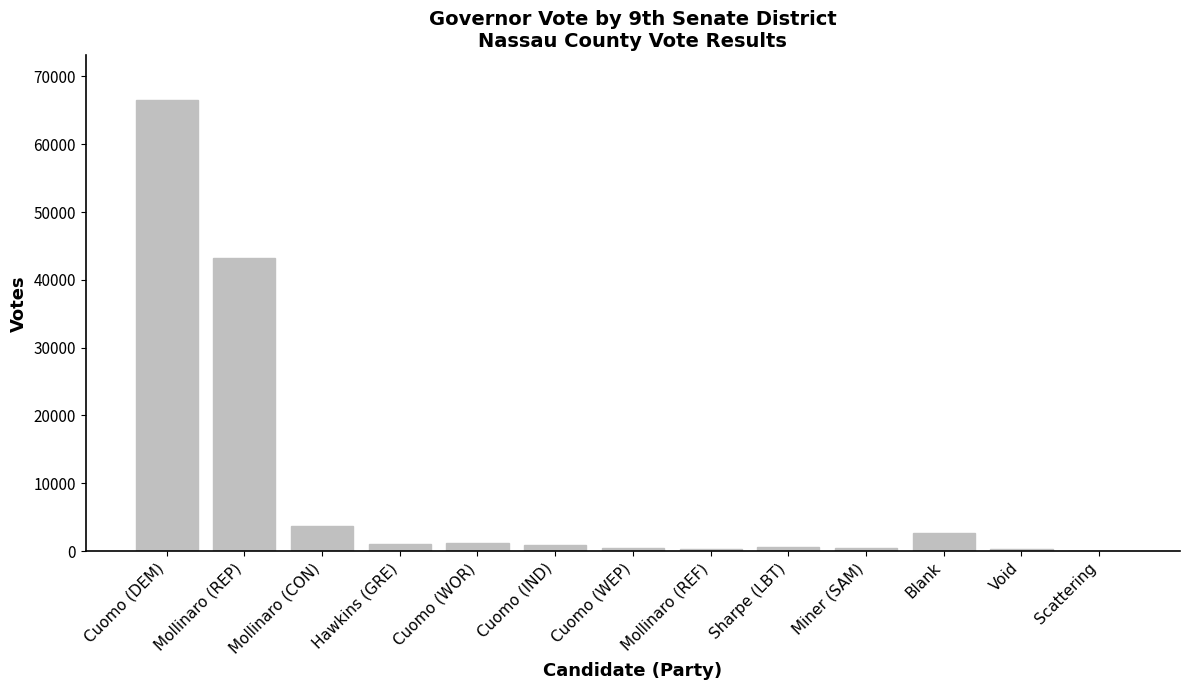

What is the sum of all values?

121458